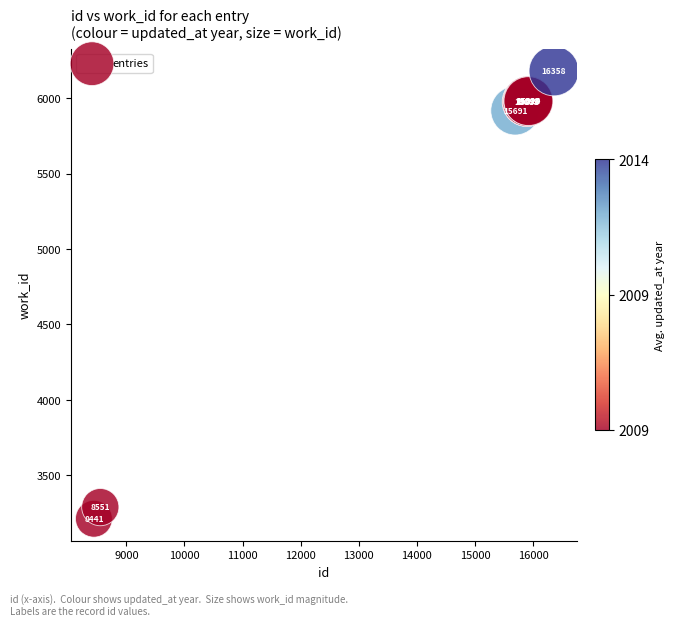

What Y value in the scatter plot is closest to 4696?

5918